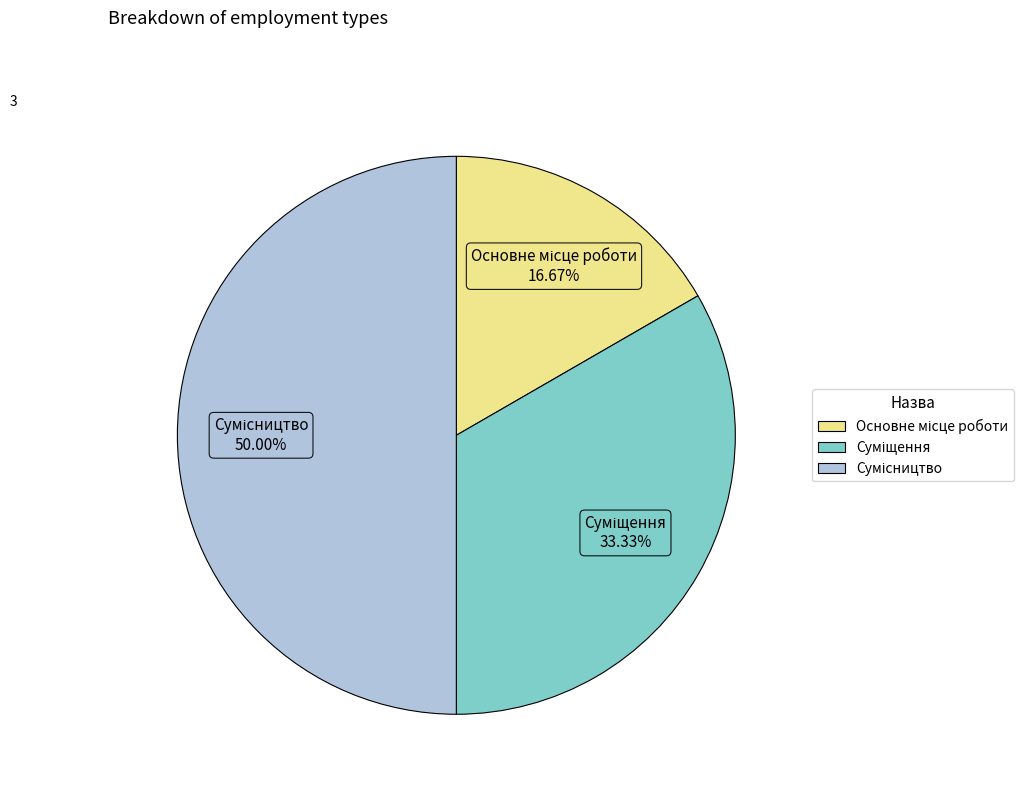

The Сумісництво slice represents 43% of the pie. True or false?

False